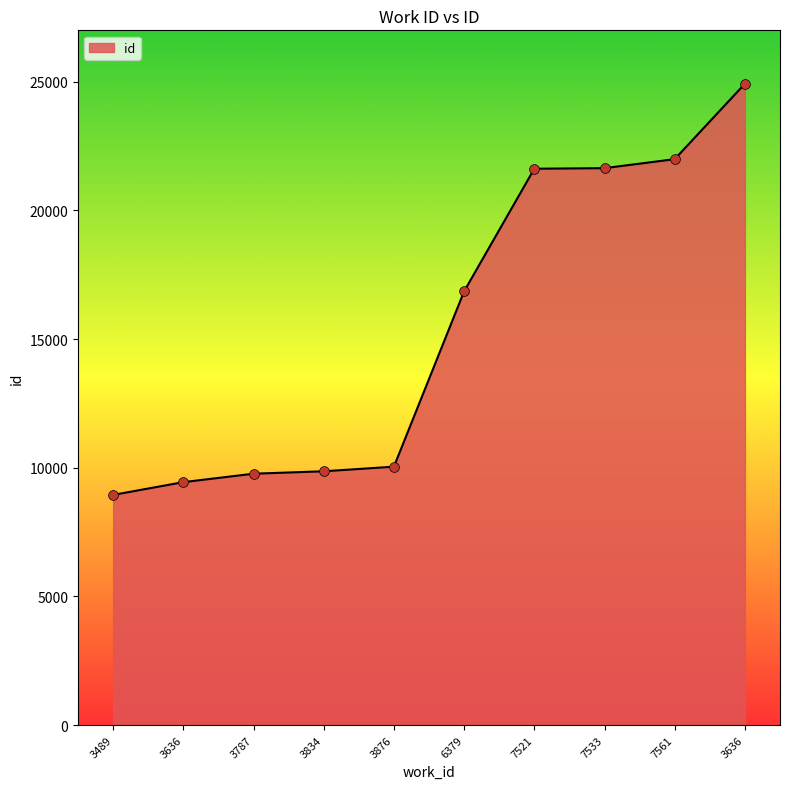

Approximately how many times larger is the value at 3787 compared to 3489?

1.1